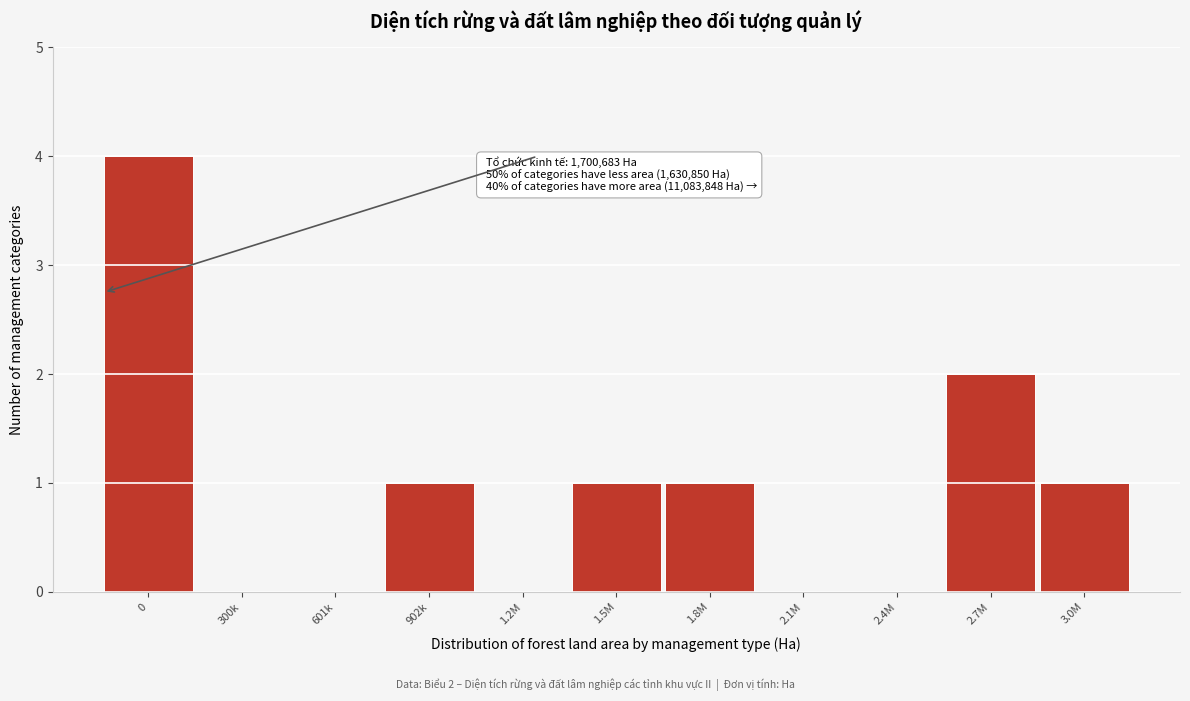

Reading left to right, extract all data points from this chart.

0=4	300k=0	601k=0	902k=1	1.2M=0	1.5M=1	1.8M=1	2.1M=0	2.4M=0	2.7M=2	3.0M=1